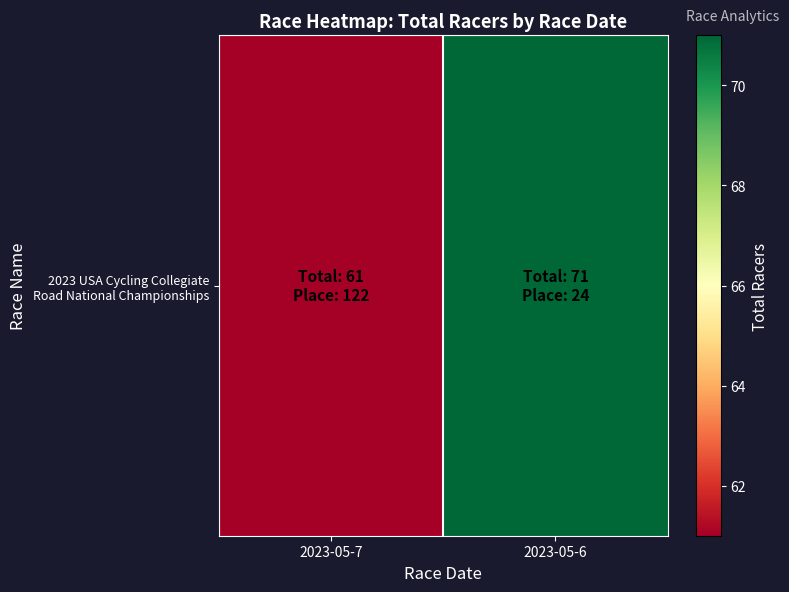

What is the minimum value shown in the chart?

61